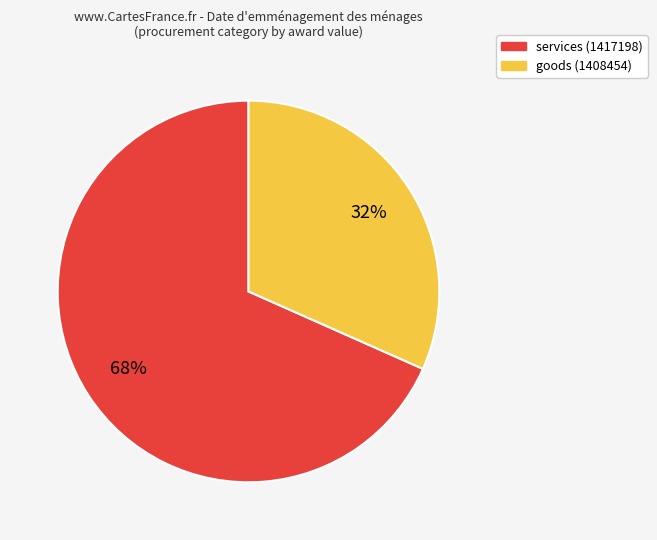

To the nearest percent, what is the average slice percentage?

50%